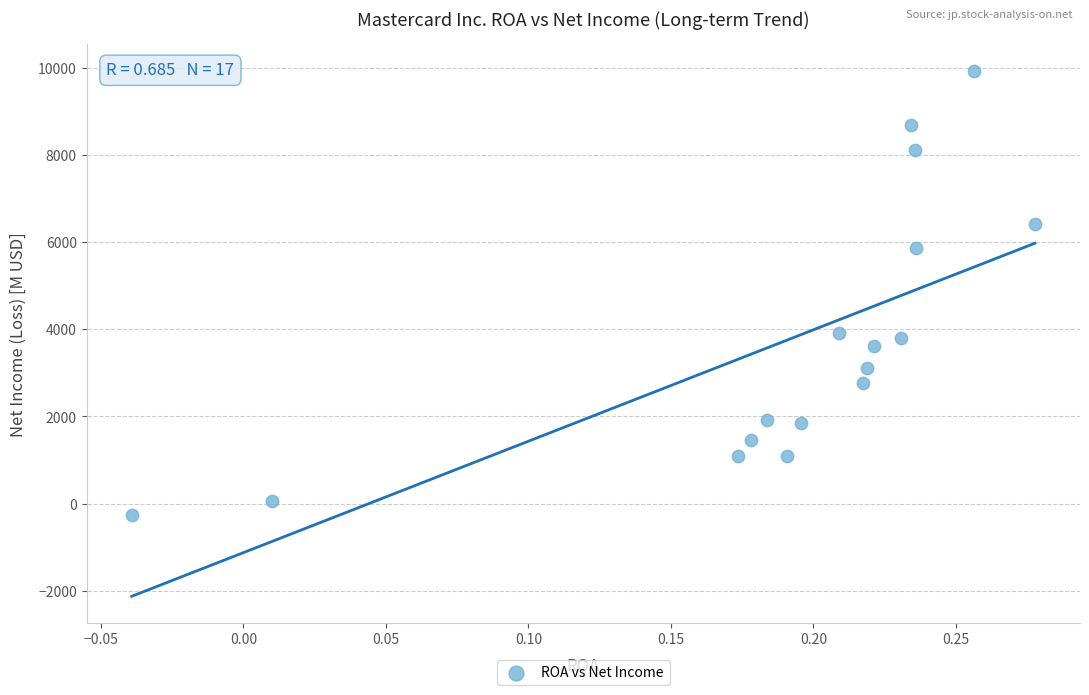

What is the range of Y values (max minus min)?

10184